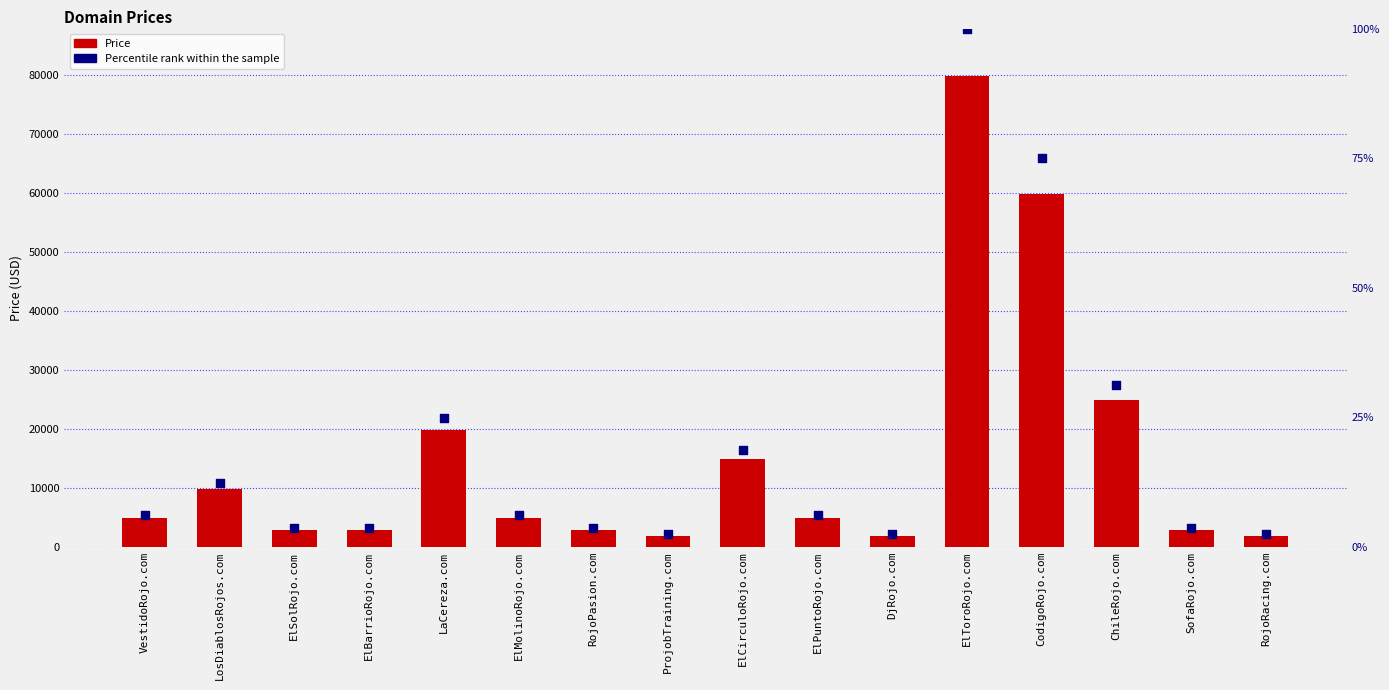

Which series has the largest total across all categories?

Price